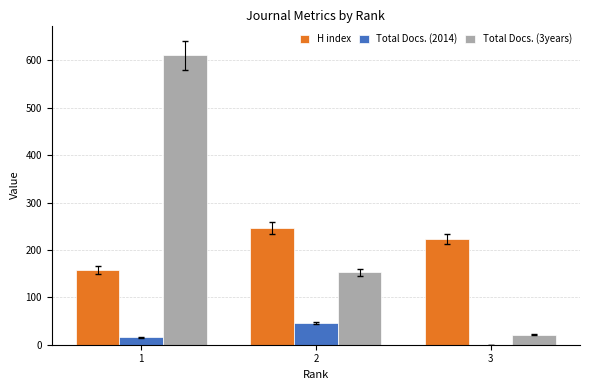

What is the total value across all series at 2?

445